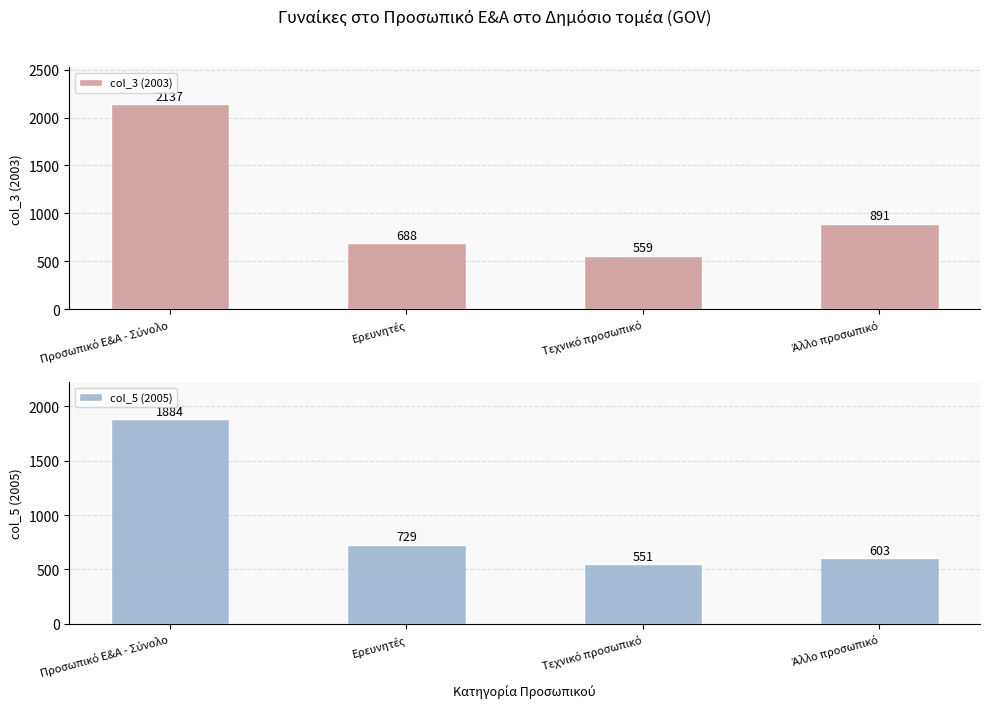

Rank the series by their maximum value, from highest to lowest.

col_3 (2003), col_5 (2005)